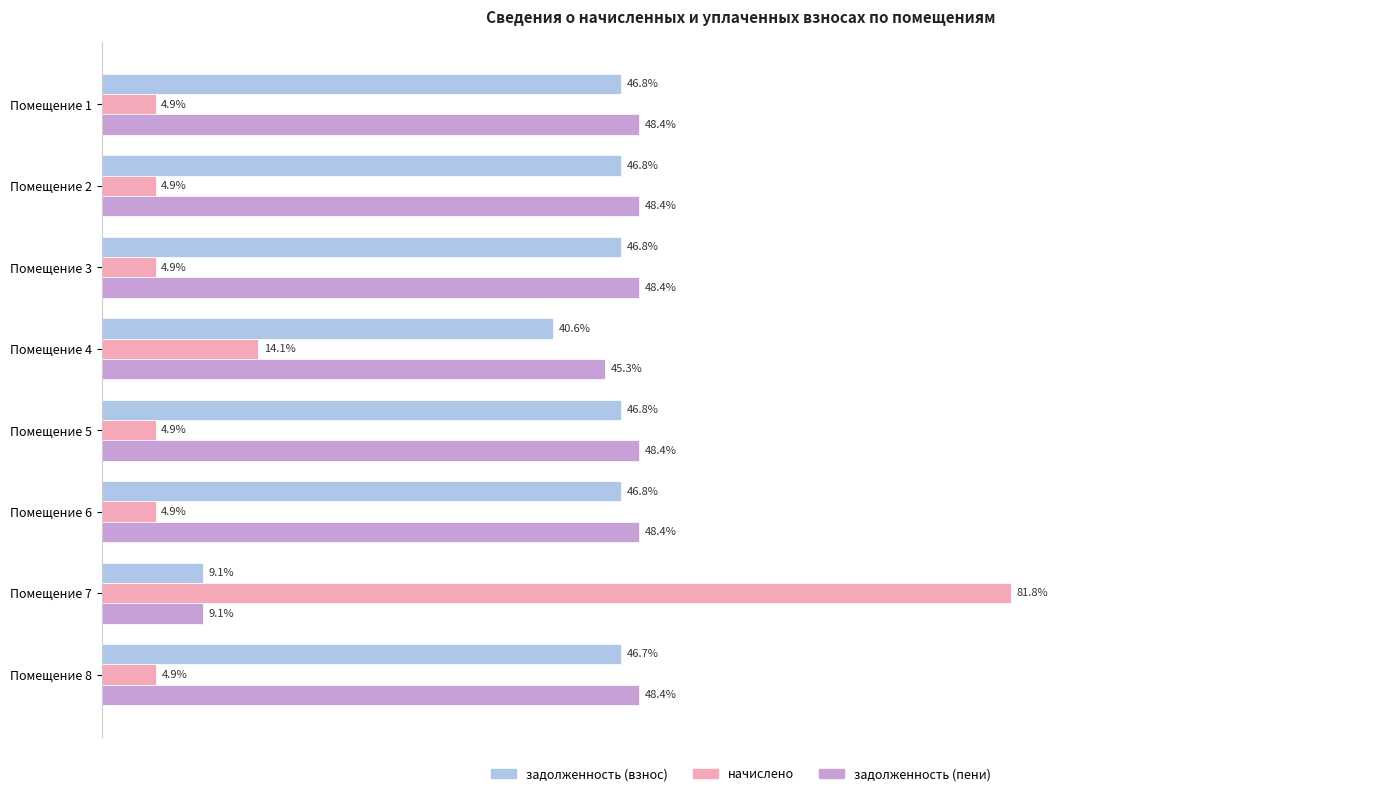

Is the value of задолженность (взнос) at Помещение 3 greater than the value of начислено at Помещение 1?

Yes